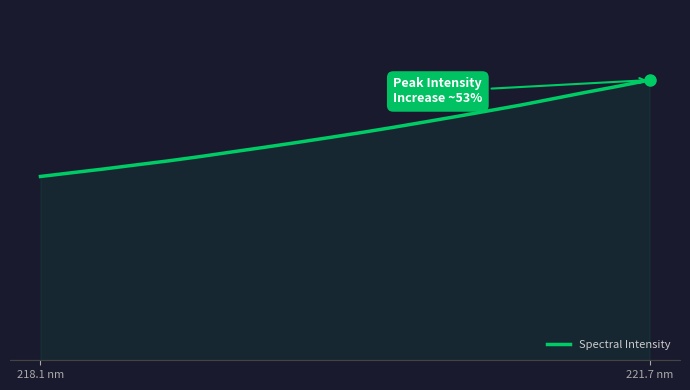

Is this an area chart (filled region under the line)?

Yes